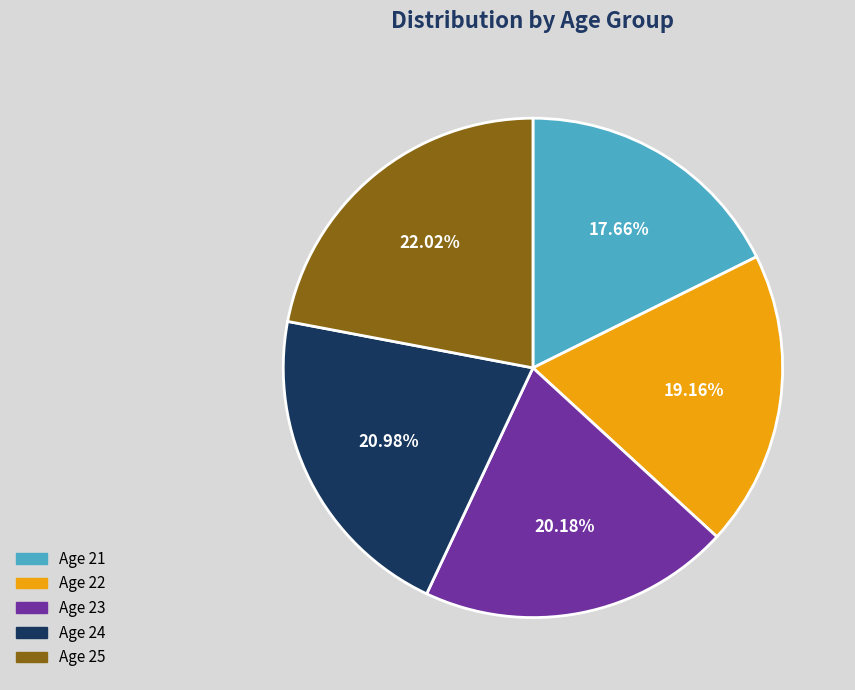

Is there any slice that represents more than half of the pie?

No